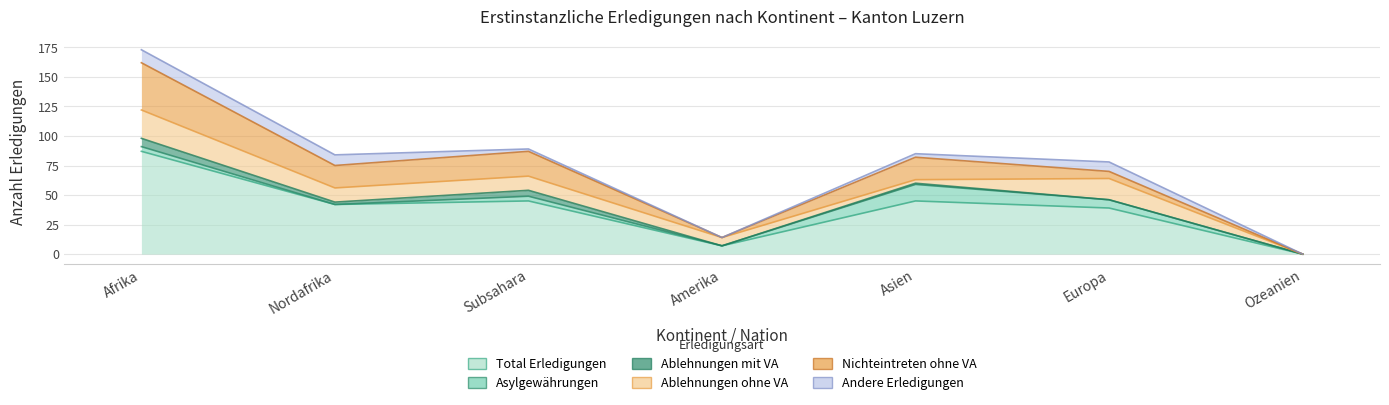

Which has a higher value, Subsahara or Europa?

Subsahara